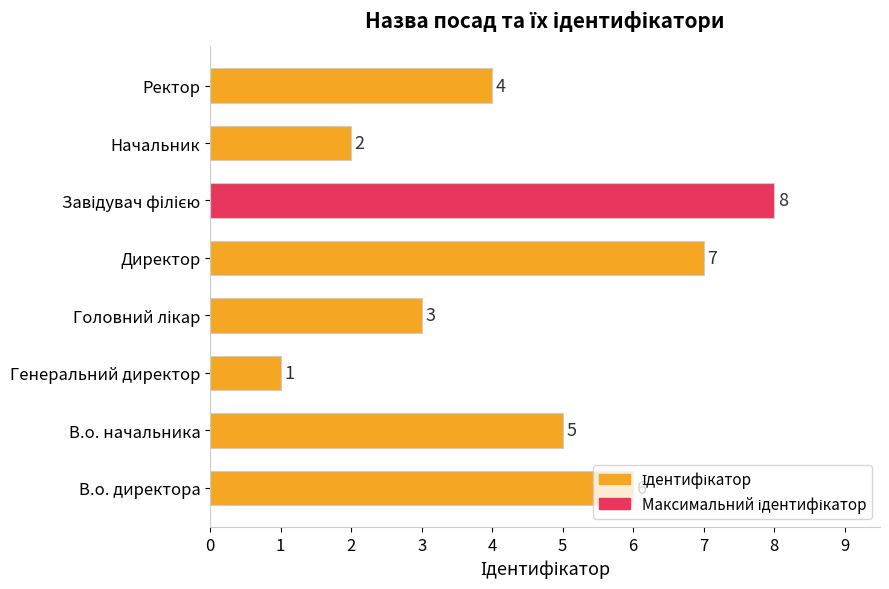

What is the maximum value shown in the chart?

8